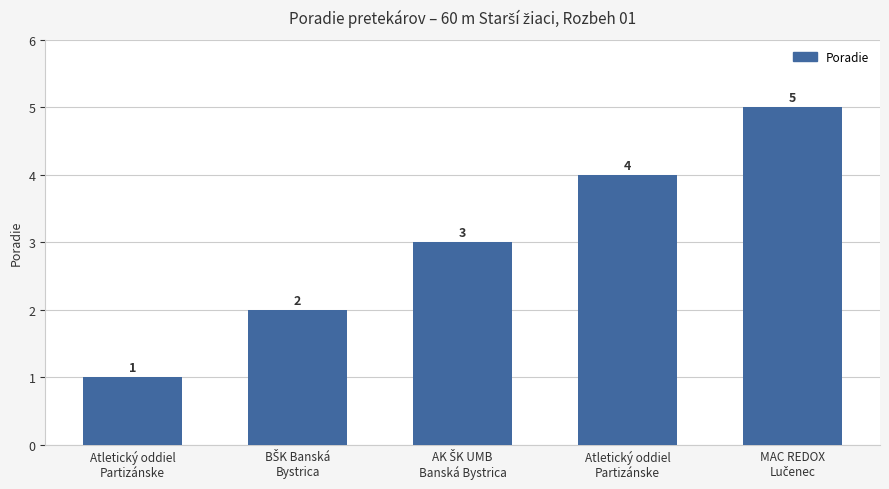

Does the chart contain any negative values?

No